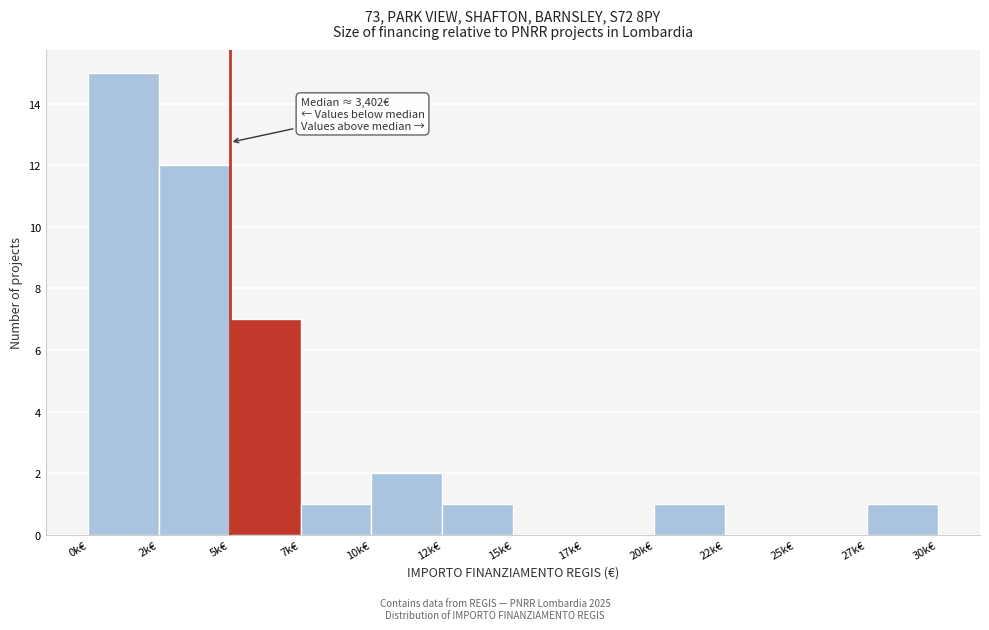

Reading left to right, list all the values displayed in this chart.

0k€=15	2k€=12	5k€=7	7k€=1	10k€=2	12k€=1	15k€=0	17k€=0	20k€=1	22k€=0	25k€=0	27k€=1